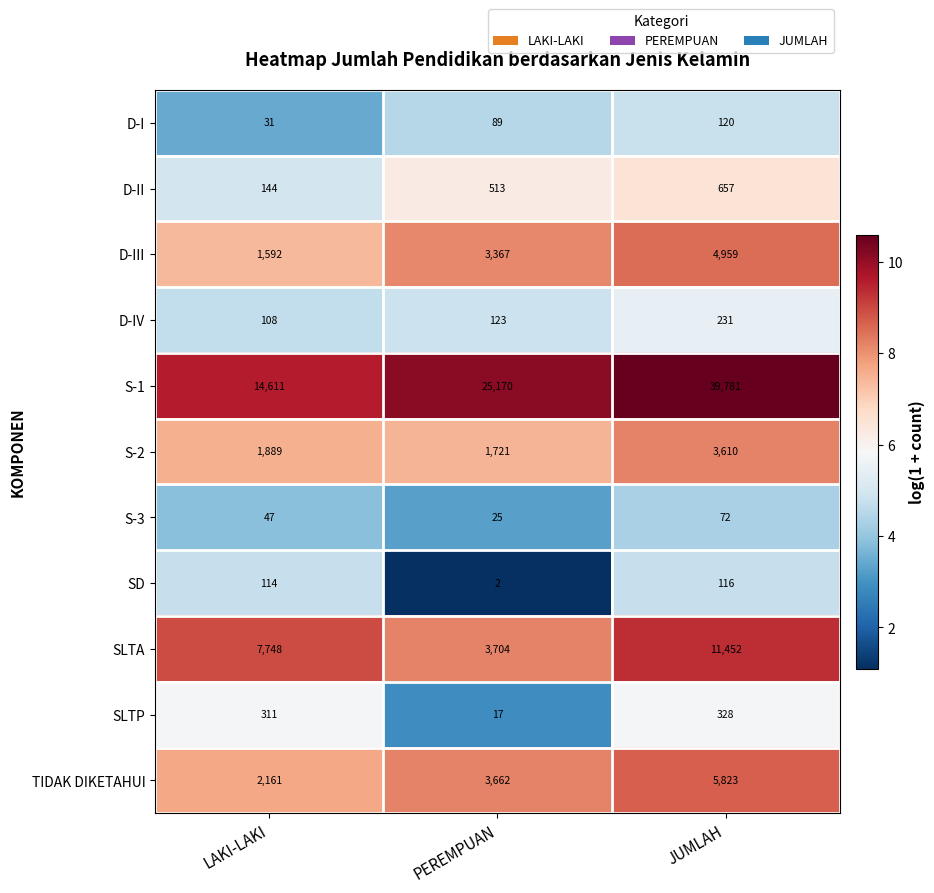

Which series has the widest spread of values?

S-1